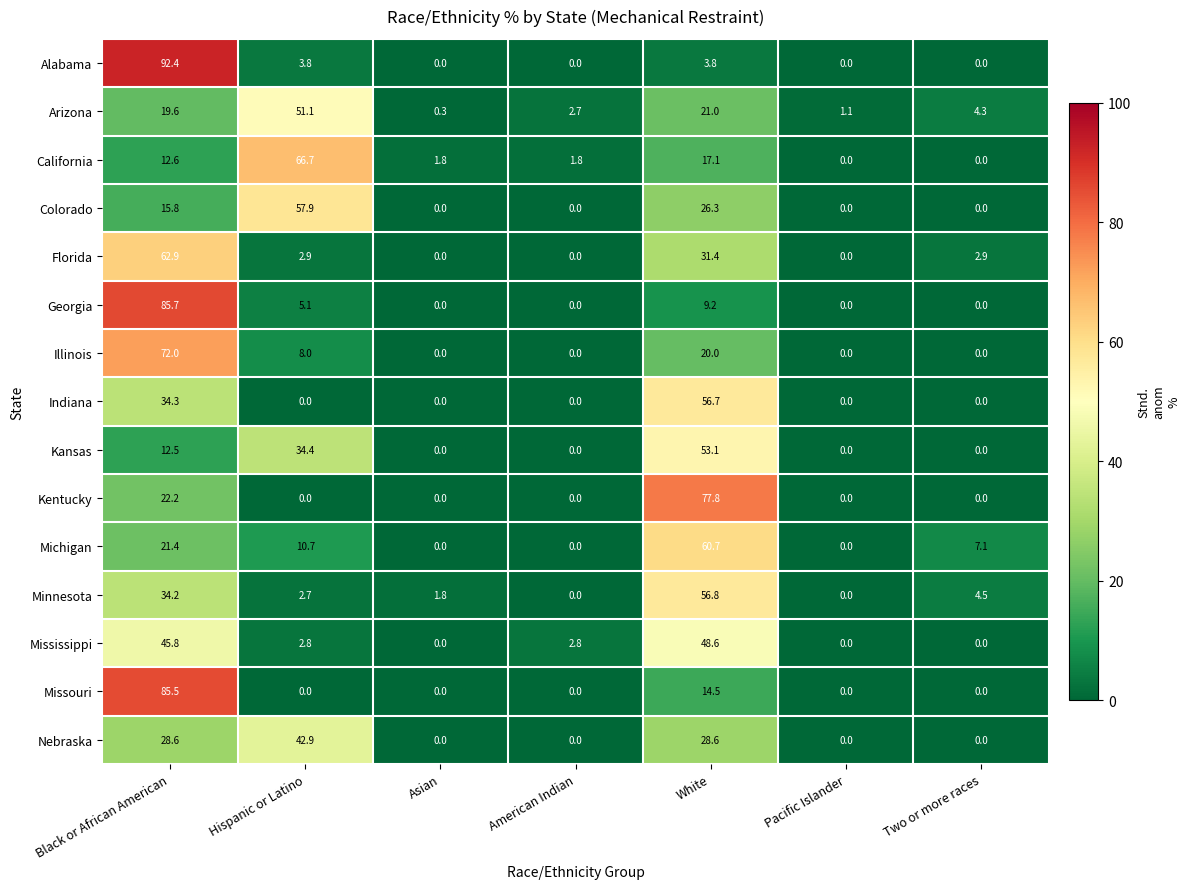

At how many categories does at least one series exceed 10?

3